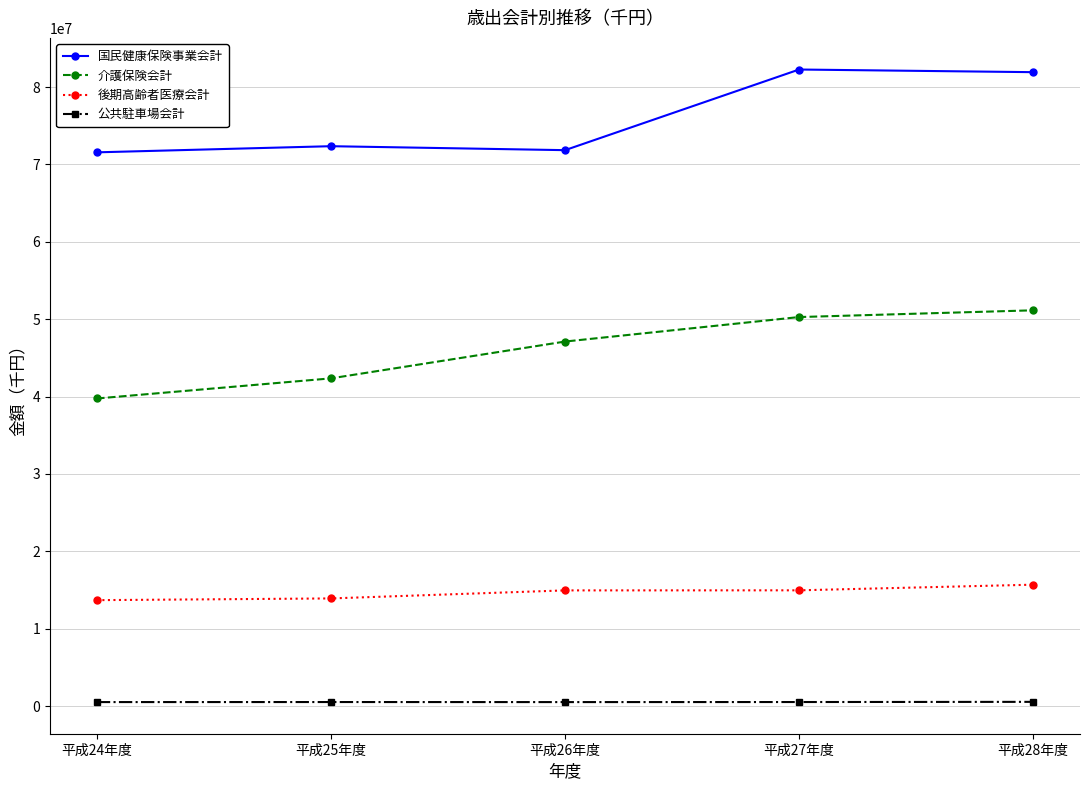

What is the maximum value for 国民健康保険事業会計?

82263886